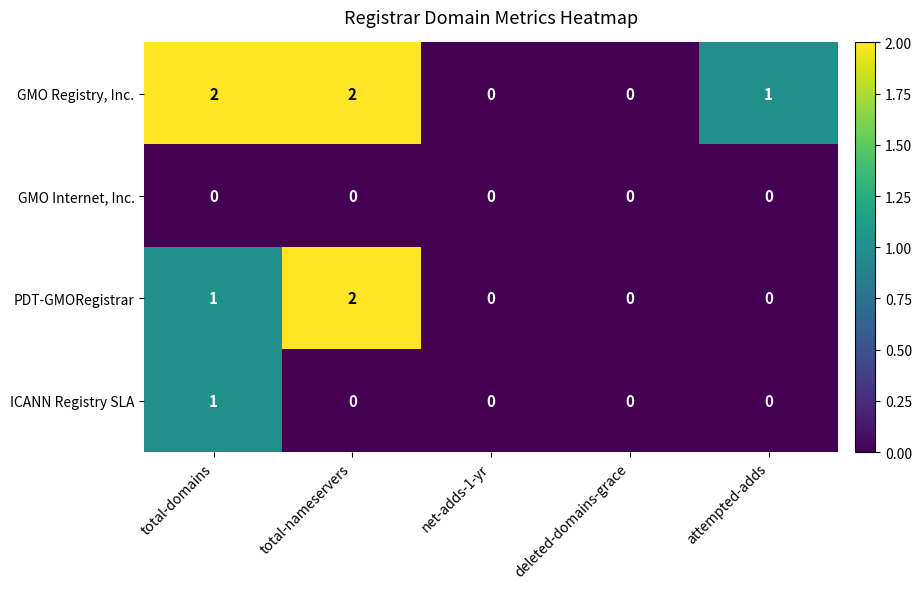

At which label does PDT-GMORegistrar reach its peak?

total-nameservers